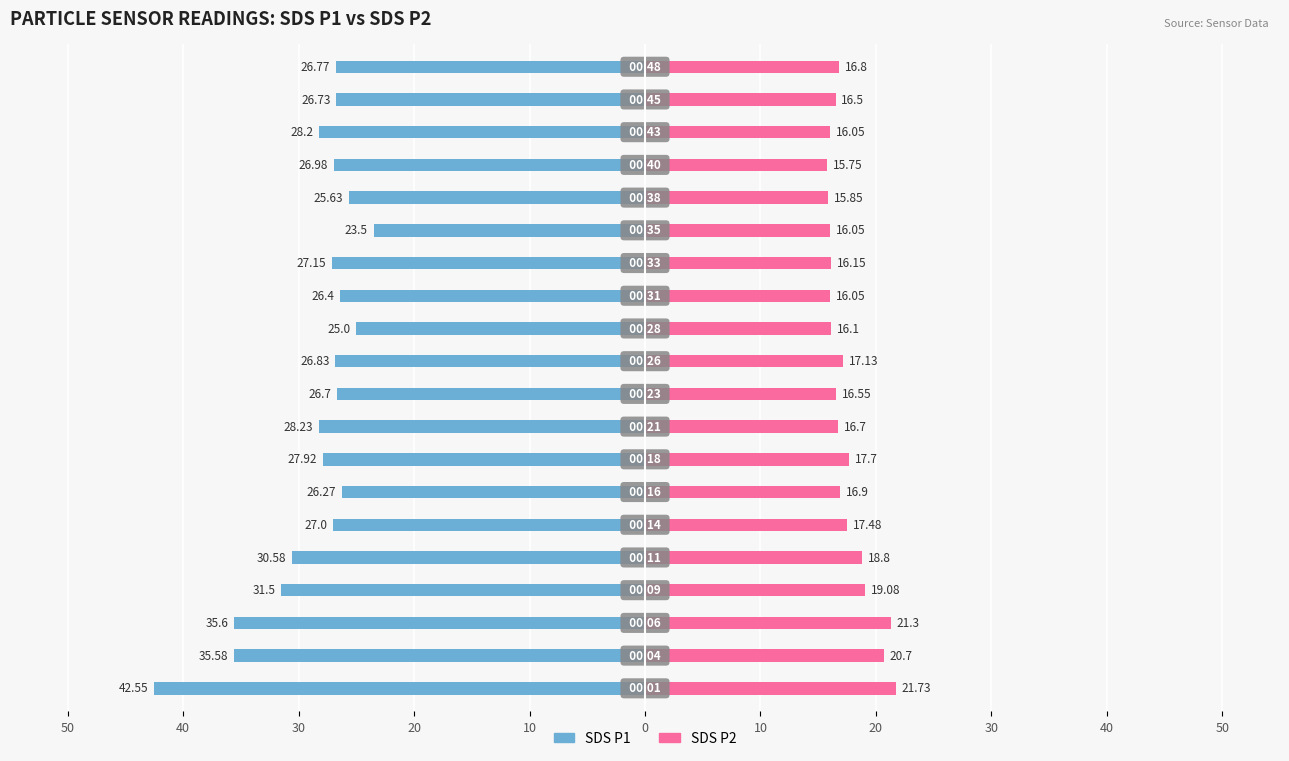

What is the difference between the maximum and minimum values in the SDS P1 series?

19.0